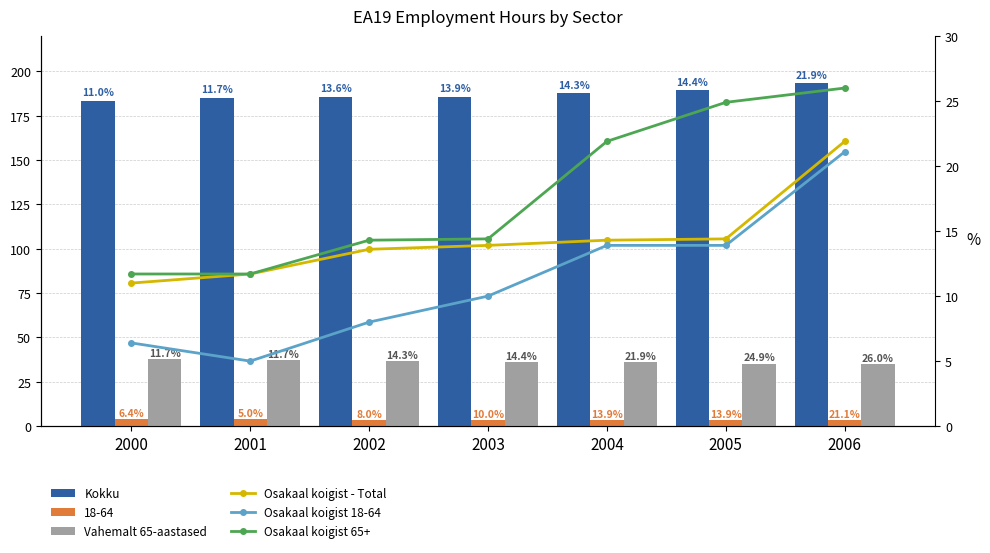

Is the value of Kokku at 2005 greater than the value of Osakaal koigist - Total at 2003?

Yes